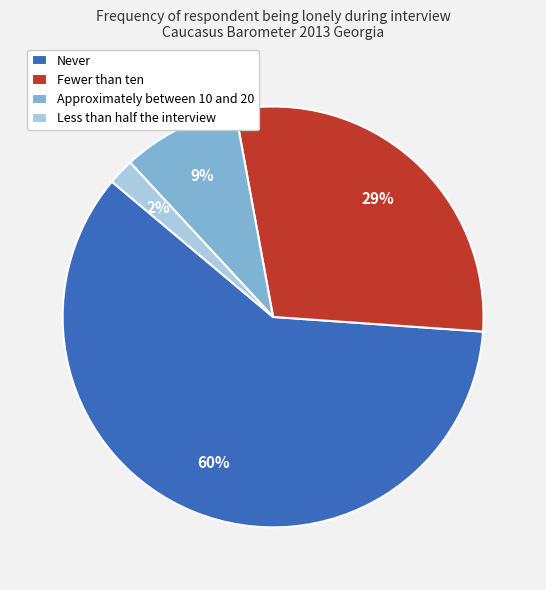

Rank the categories by value from highest to lowest.

Never, Fewer than ten, Approximately between 10 and 20, Less than half the interview